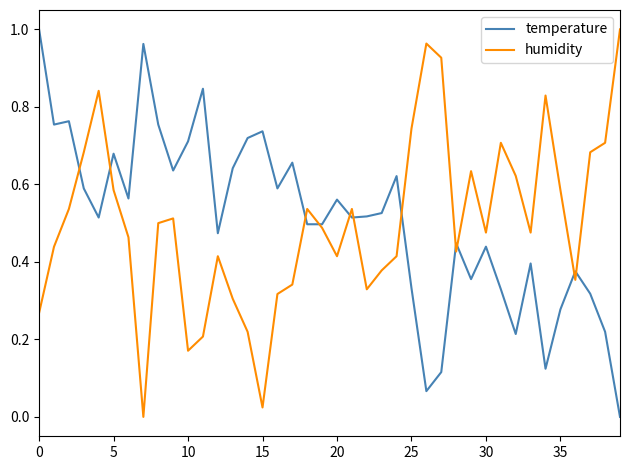

True or false: humidity has more than 2 points higher than both neighbors.

True